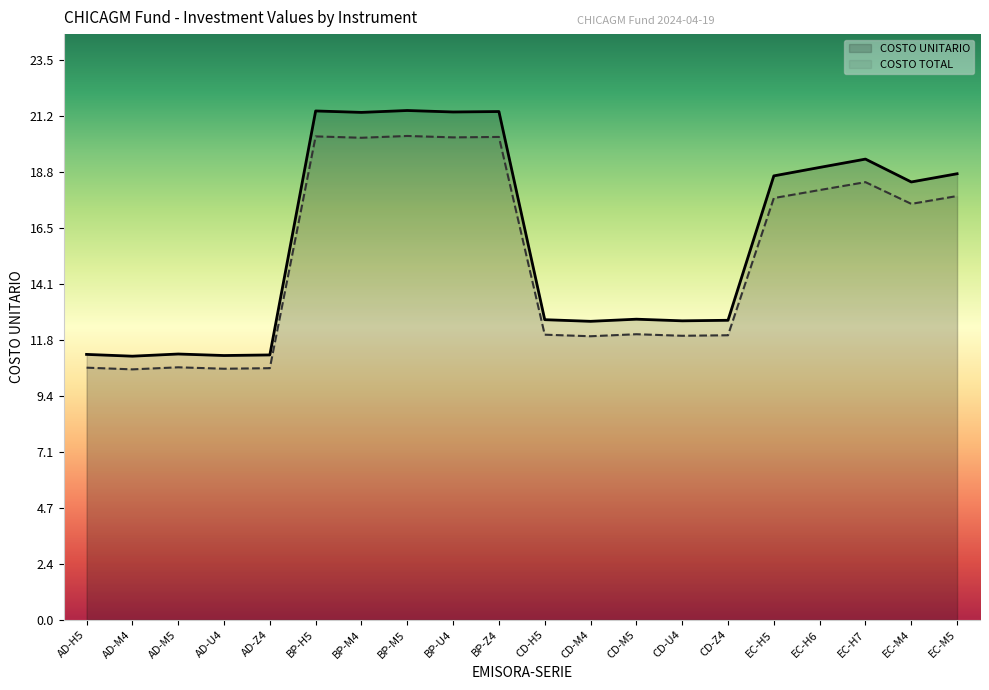

At which category is the sum across all series the highest?

BP-M5